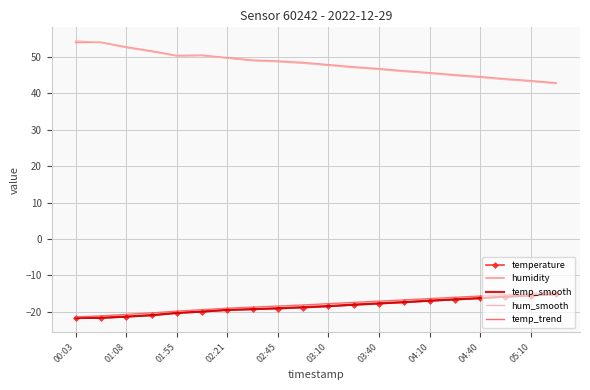

True or false: temperature and humidity cross at least once.

False